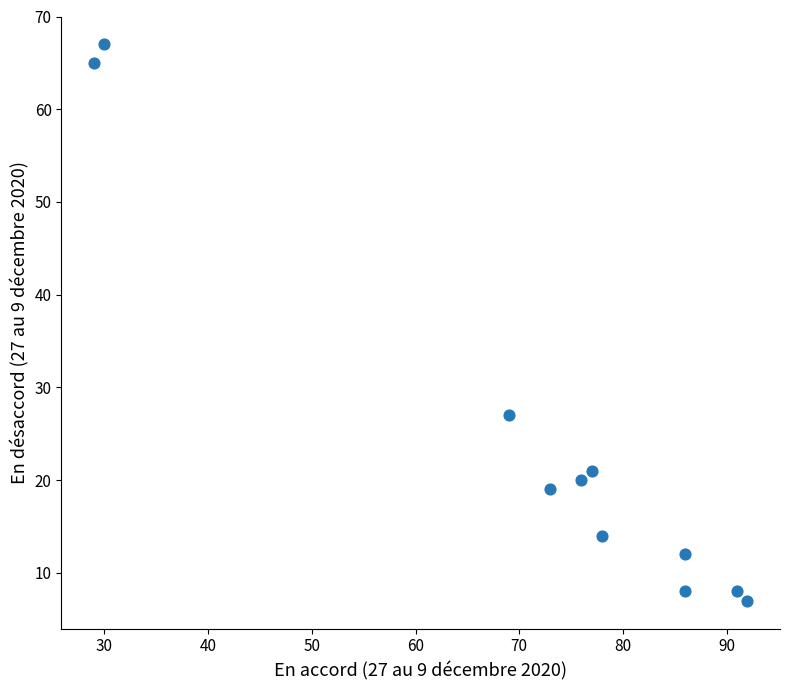

What Y value in the scatter plot is closest to 37?

27